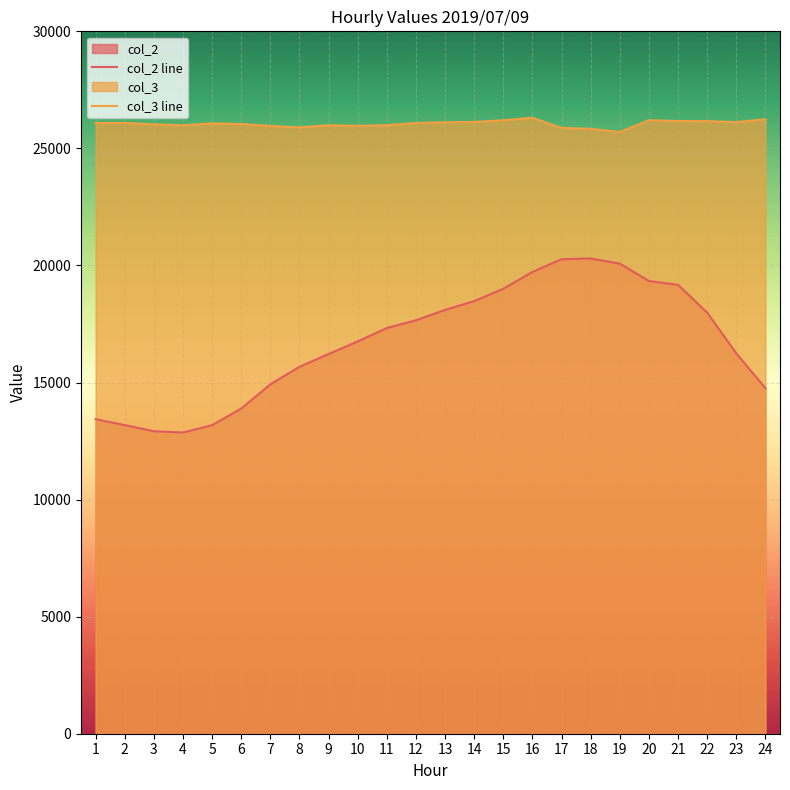

At which category is the sum across all series the highest?

17